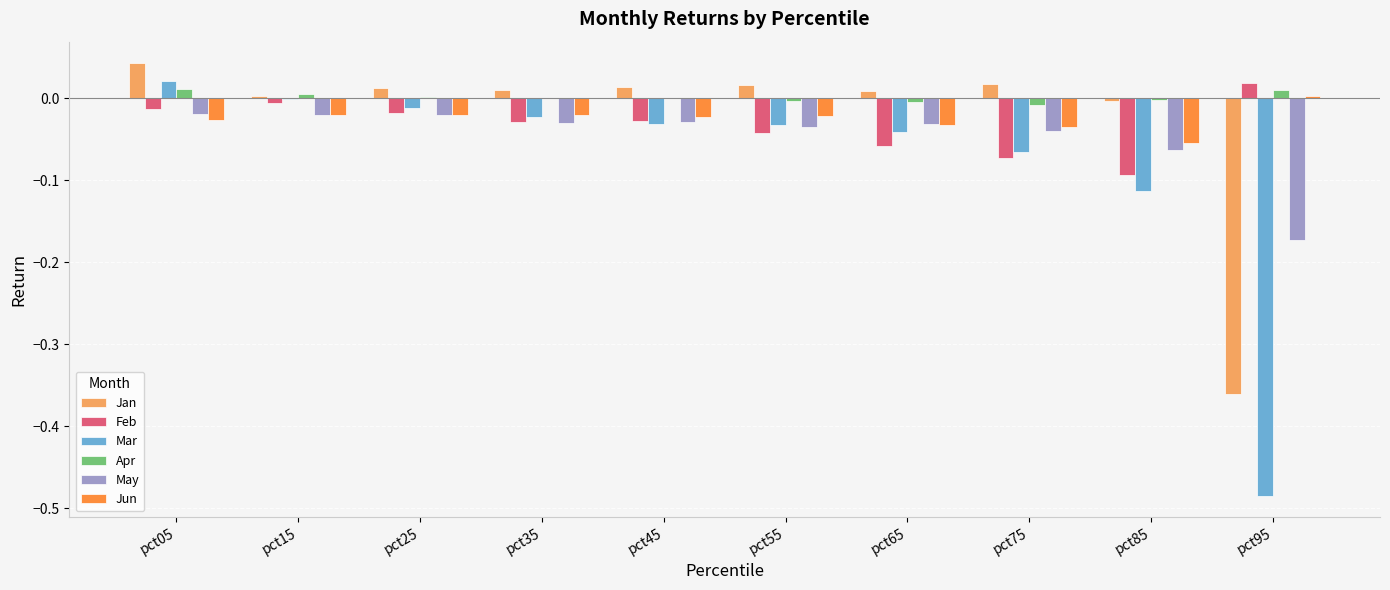

Is it true that May equals -0.0 at pct95?

False